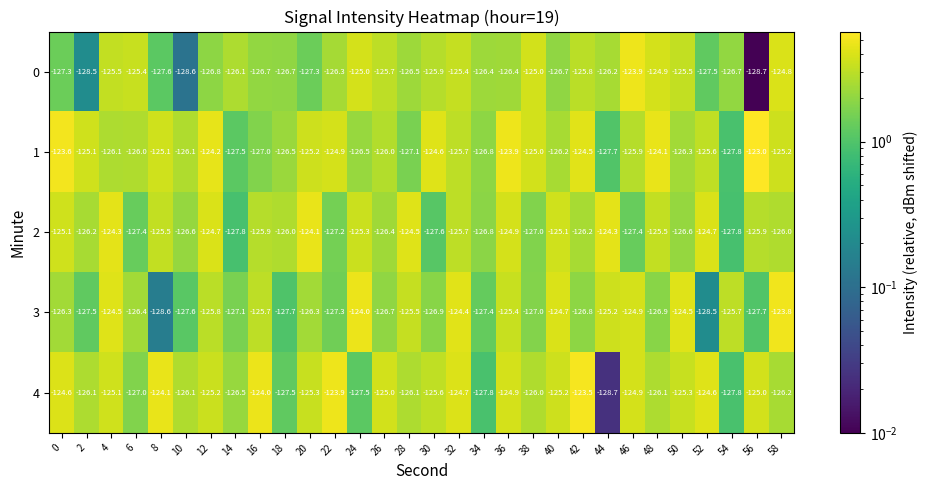

What is the difference between the maximum and minimum values in the 0 series?

4.8